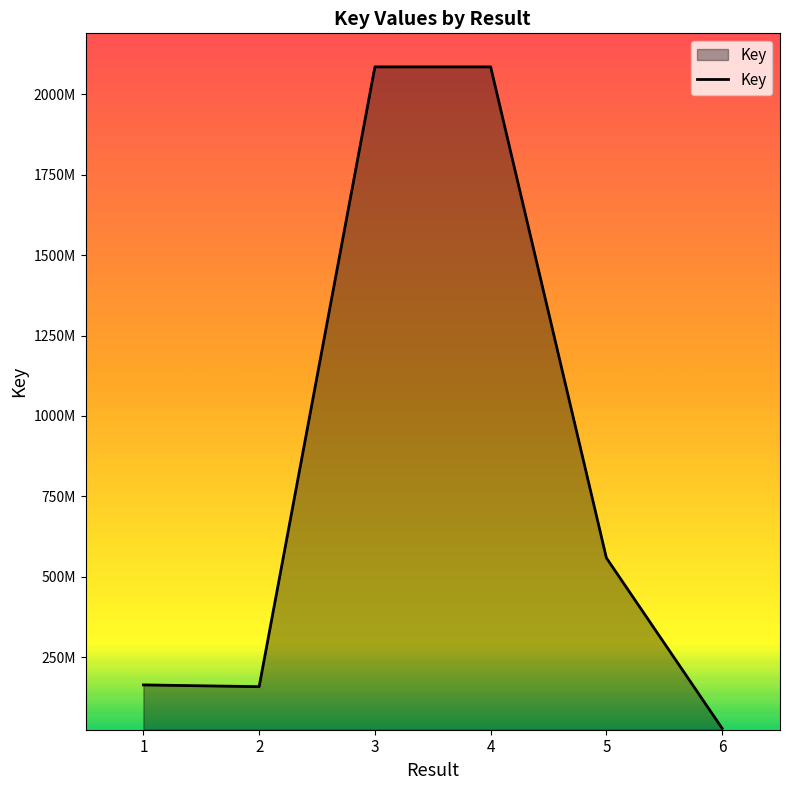

Reading left to right, list all the values displayed in this chart.

163526721	158049236	2085831090	2085830049	558526553	28412419